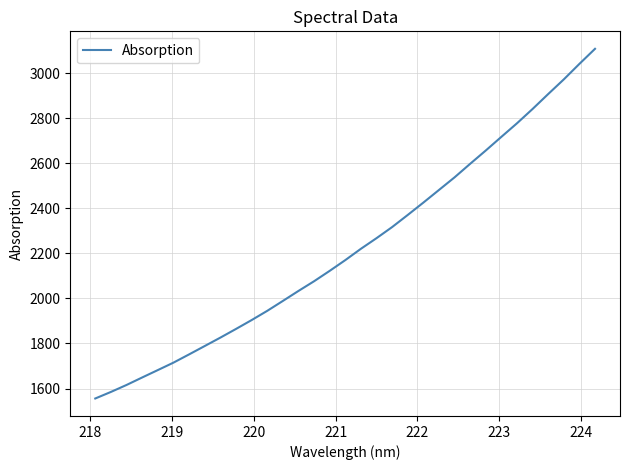

What is the smallest value displayed?

1555.7